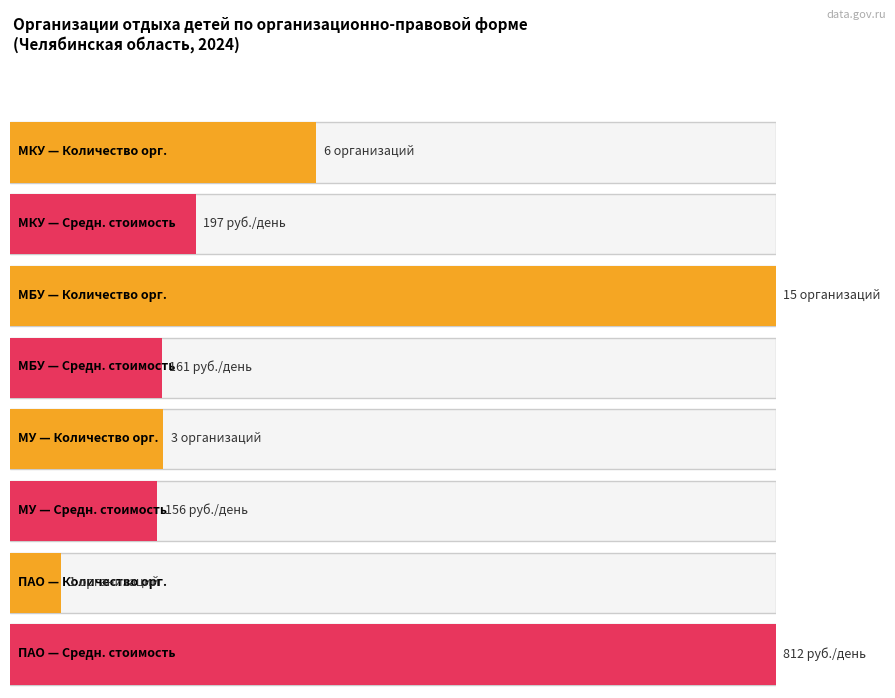

What is the maximum value for Количество организаций?

15